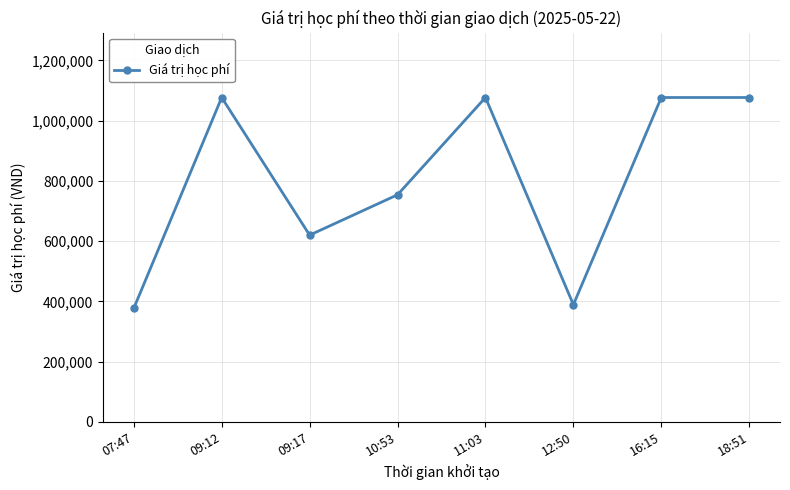

Where is the first local minimum?

09:17